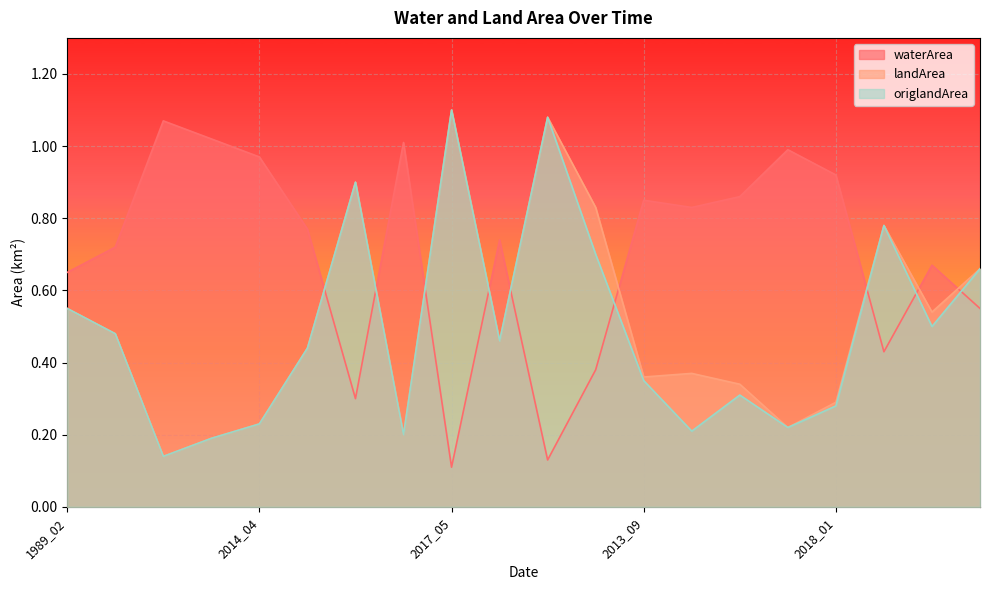

The origlandArea series shows 1.0 at 2015_06. True or false?

False